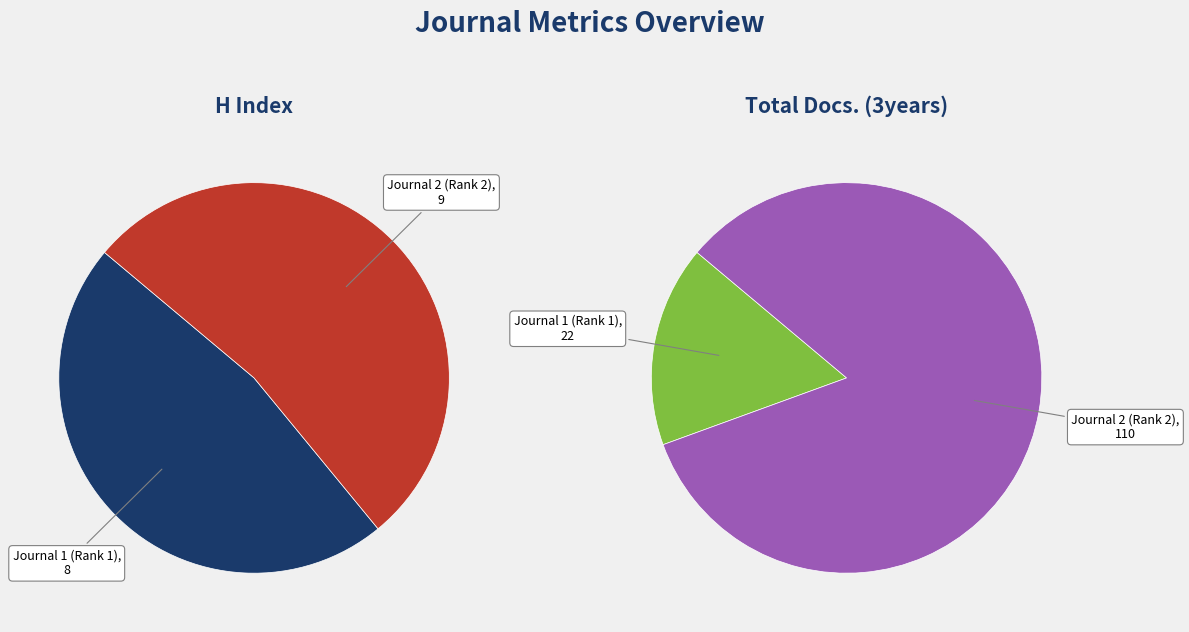

Count the number of slices in the pie.

2